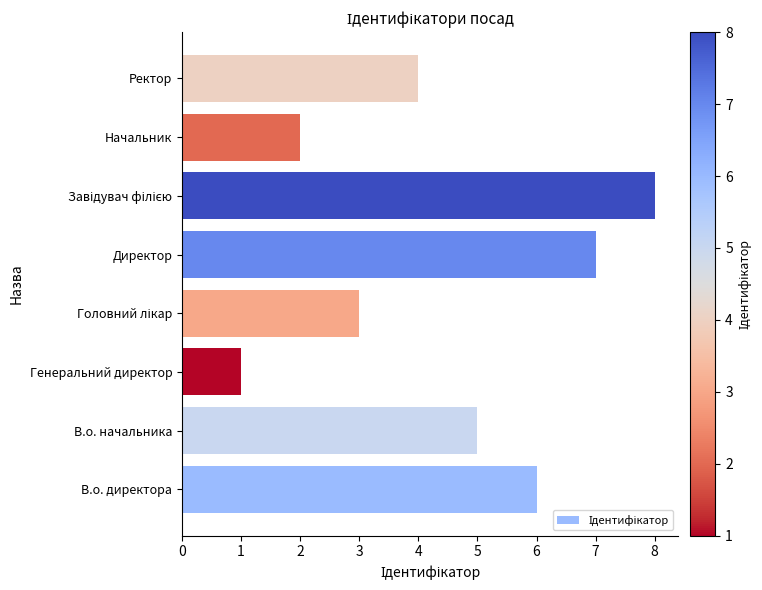

What is the maximum value shown in the chart?

8